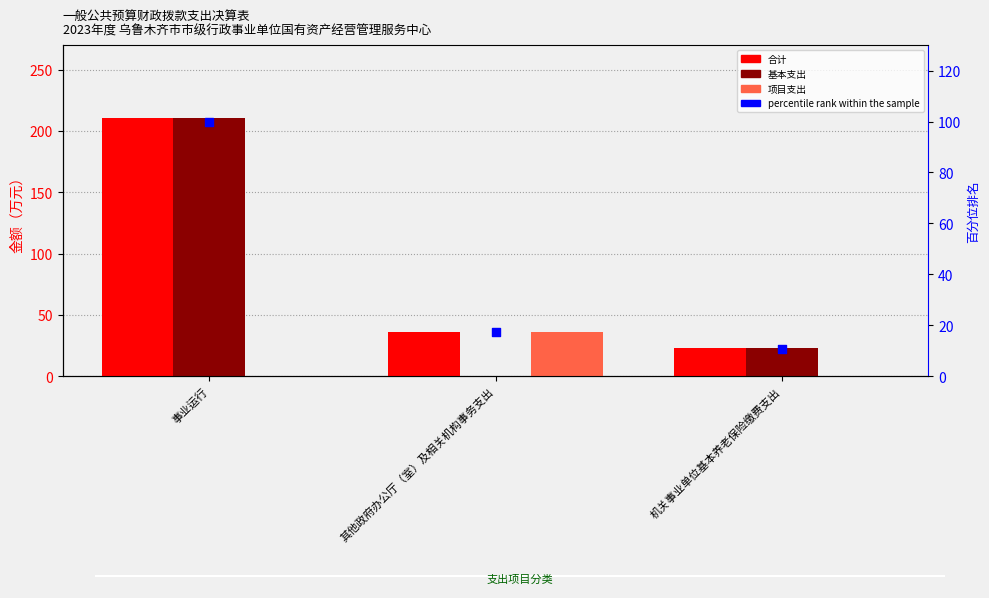

Which series contains the lowest Y value?

基本支出